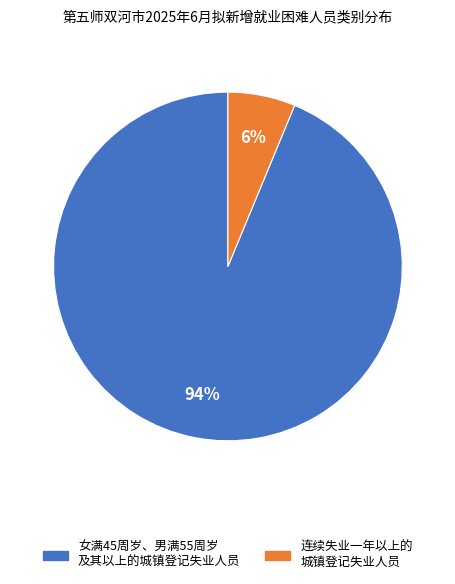

Is there any slice that represents more than half of the pie?

Yes